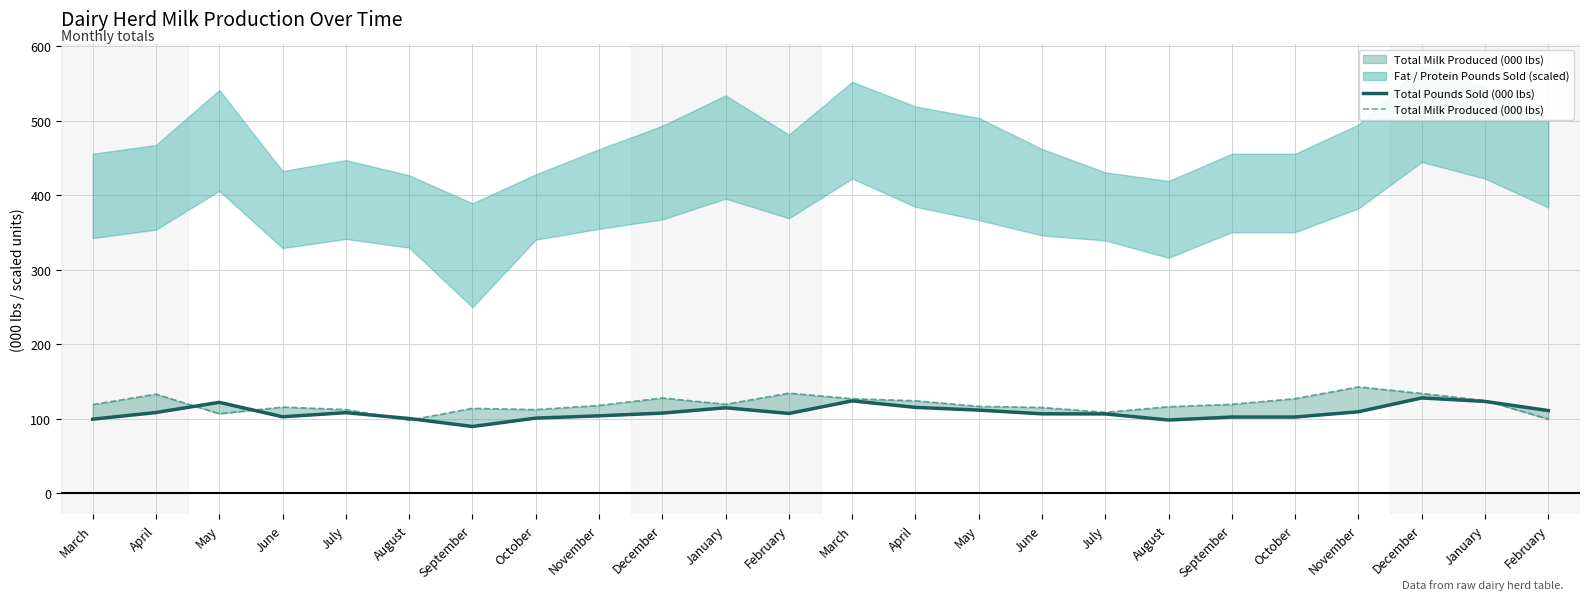

Where does the Total Pounds Sold (000 lbs) series first go above 107?

April